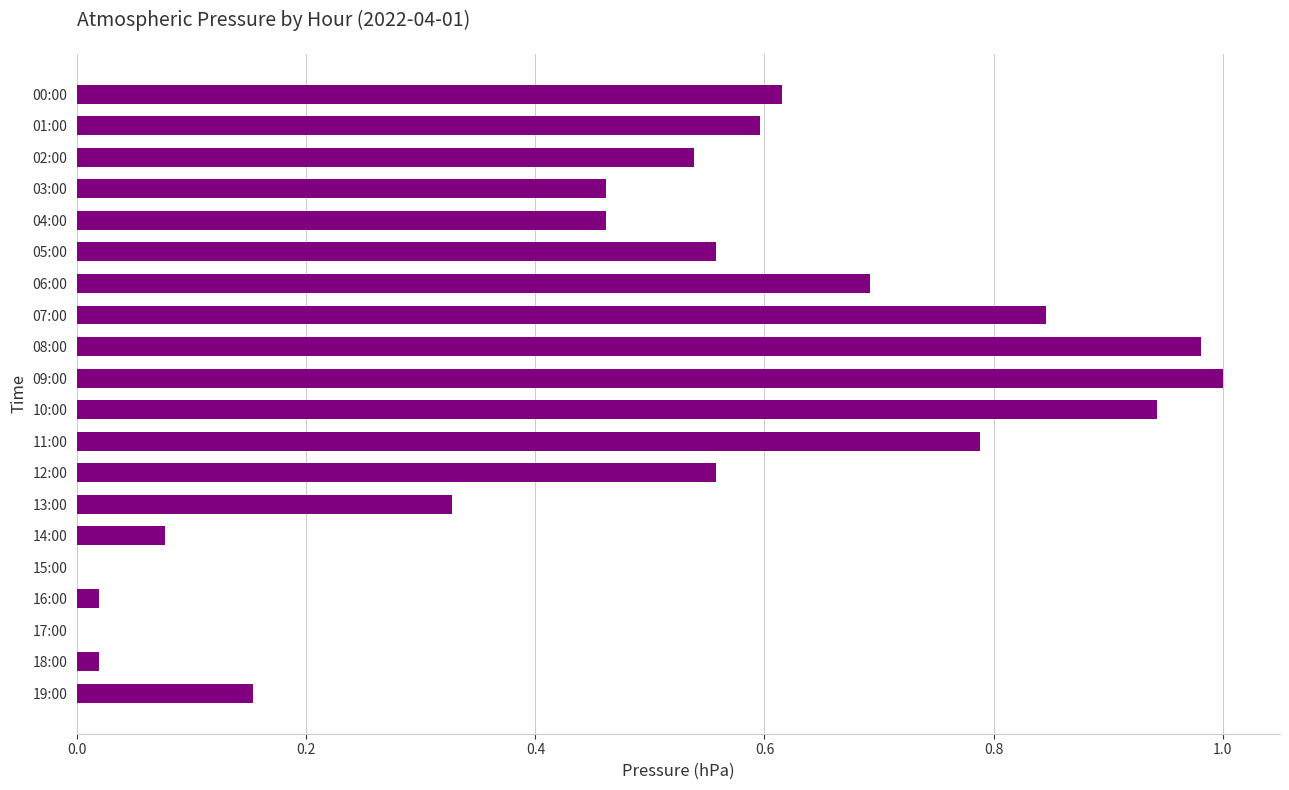

How many categories are shown in the chart?

20